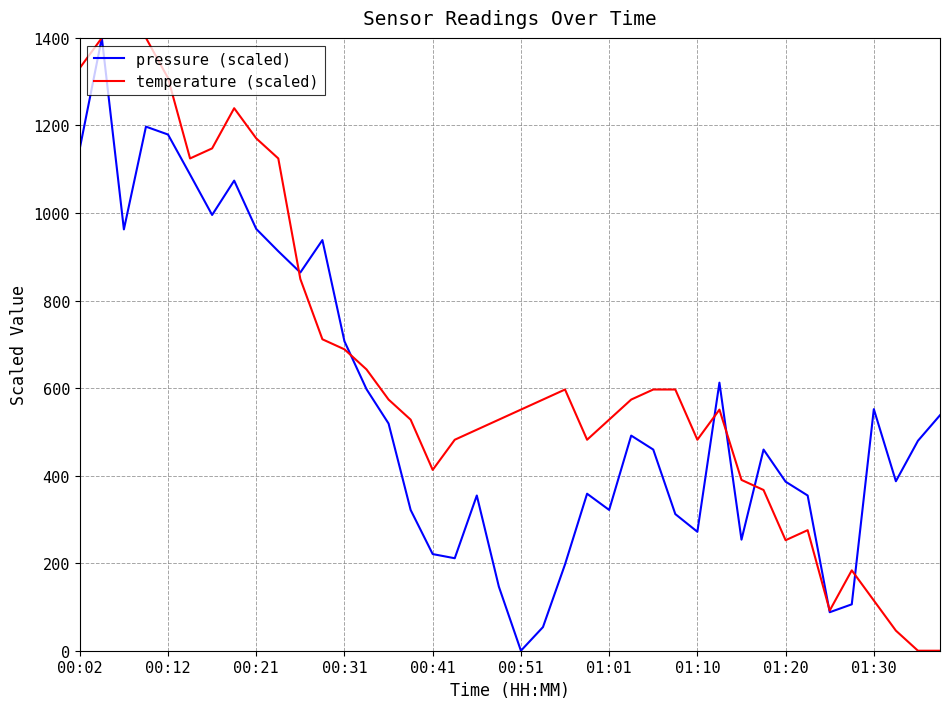

List the series in order of their overall mean, highest first.

temperature (scaled), pressure (scaled)